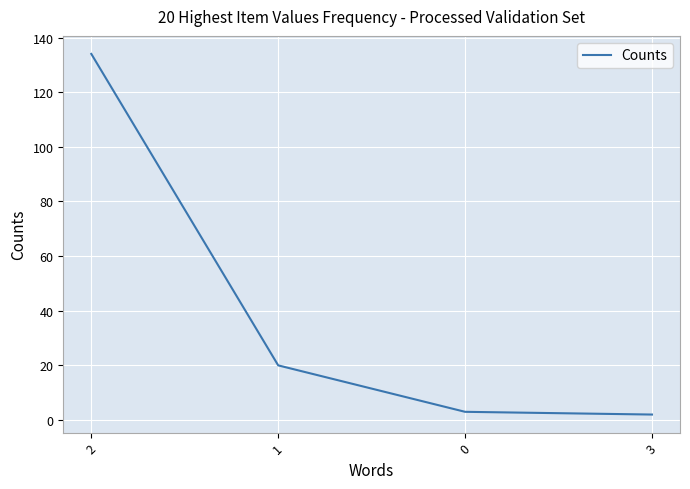

Approximately how many times larger is the value at 1 compared to 0?

6.7